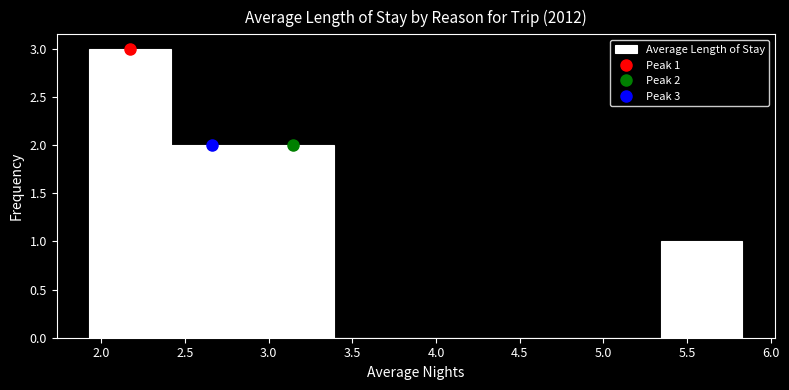

Which range on the x-axis has the tallest bar?

1.95 to 2.40